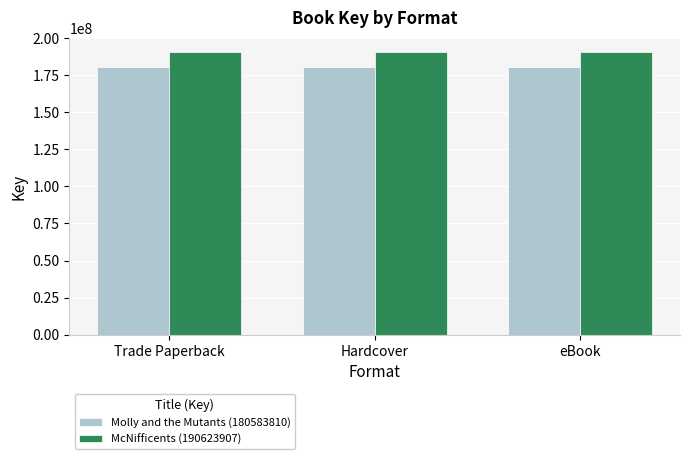

Reading left to right, list all the values displayed in this chart.

Molly and the Mutants (180583810): Trade Paperback=180583810	Hardcover=180583810	eBook=180583810
McNifficents (190623907): Trade Paperback=190623907	Hardcover=190623907	eBook=190623907